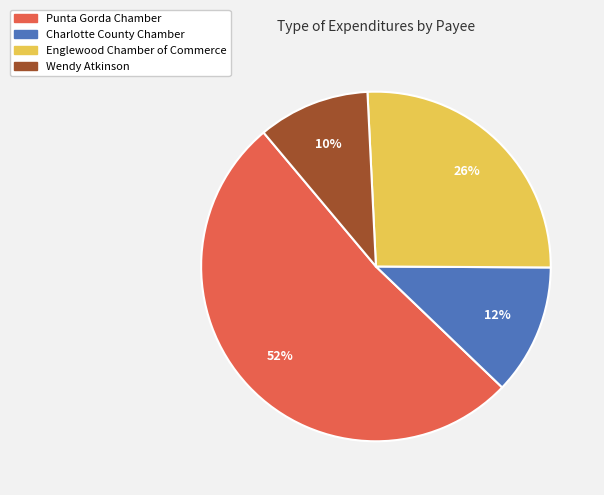

What percentage is the Englewood Chamber of Commerce slice, to the nearest percent?

26%